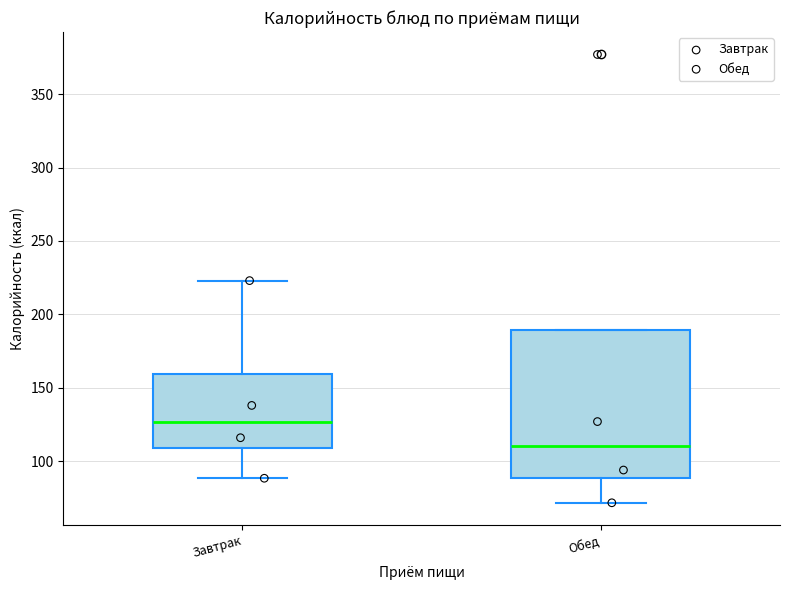

Which box's median line is the lowest?

Обед